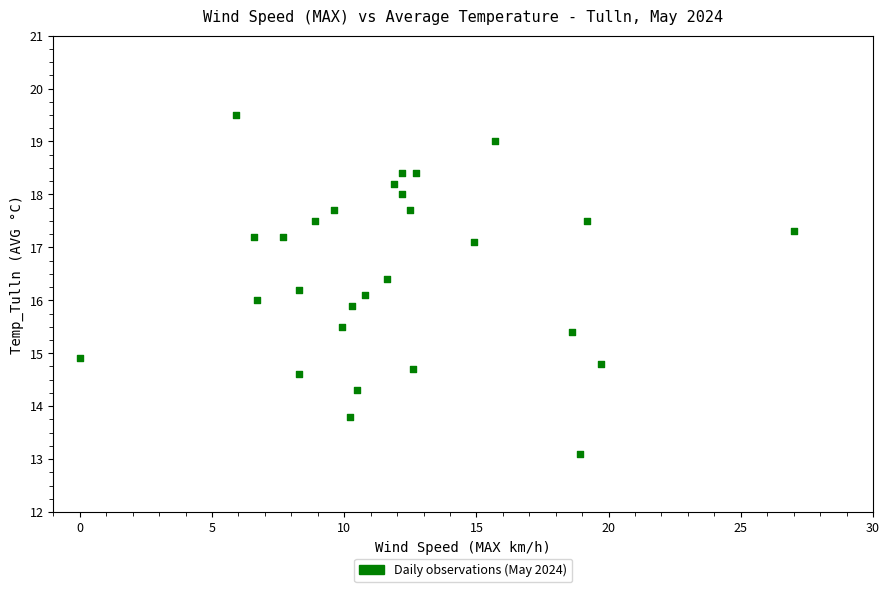

What is the range of Y values (max minus min)?

6.4